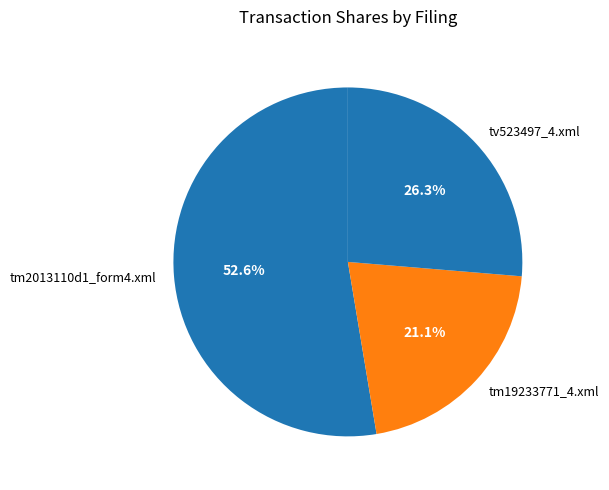

Count the number of slices in the pie.

3